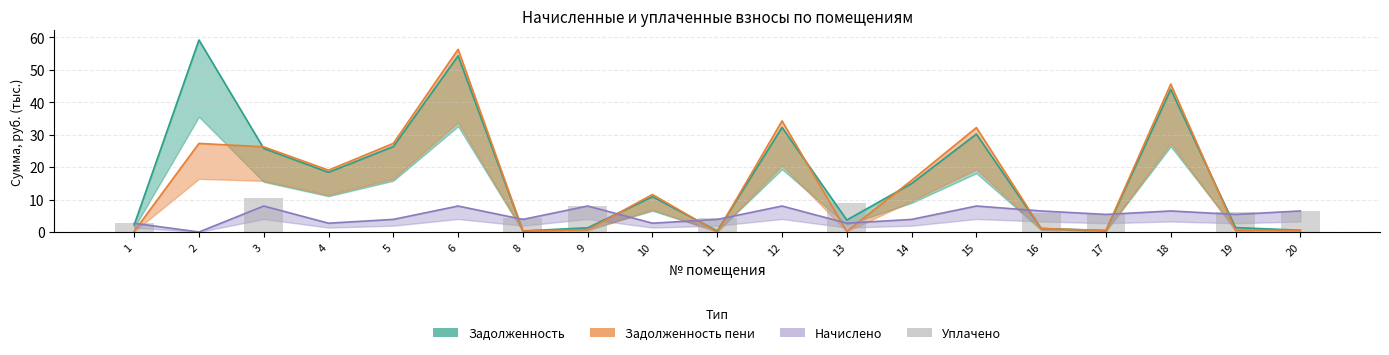

How many values in Уплачено are above zero?

10